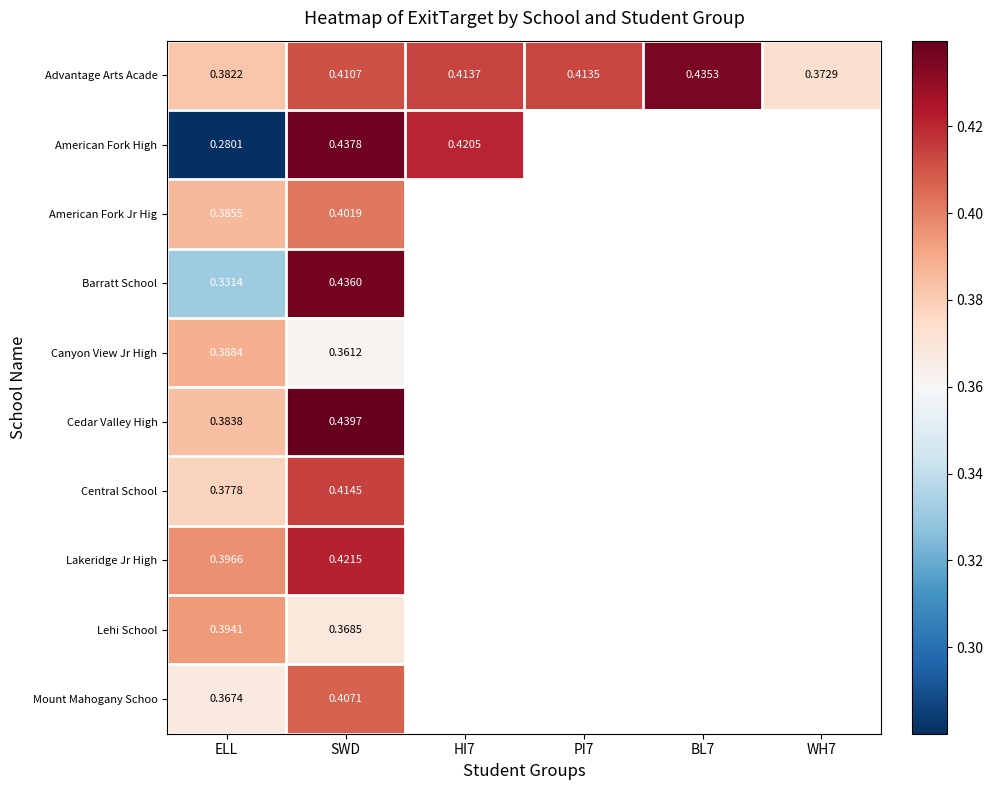

List the series in order of their peak value, highest first.

Cedar Valley High, American Fork High, Barratt School, Advantage Arts Acade, Lakeridge Jr High, Central School, Mount Mahogany Schoo, American Fork Jr Hig, Lehi School, Canyon View Jr High